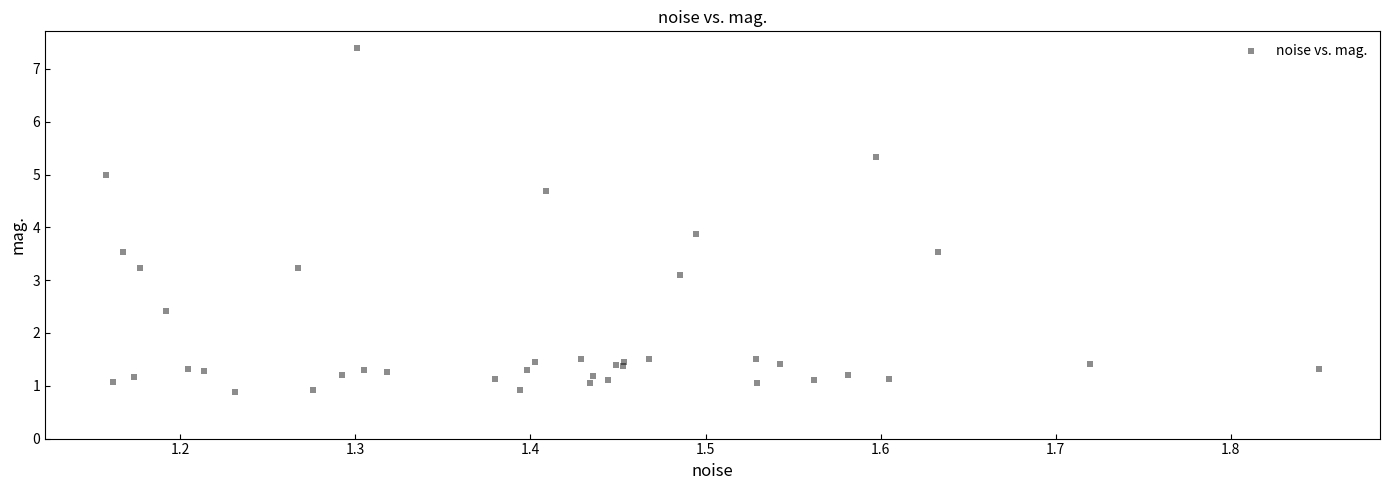

What Y value in the scatter plot is closest to 4?

3.9